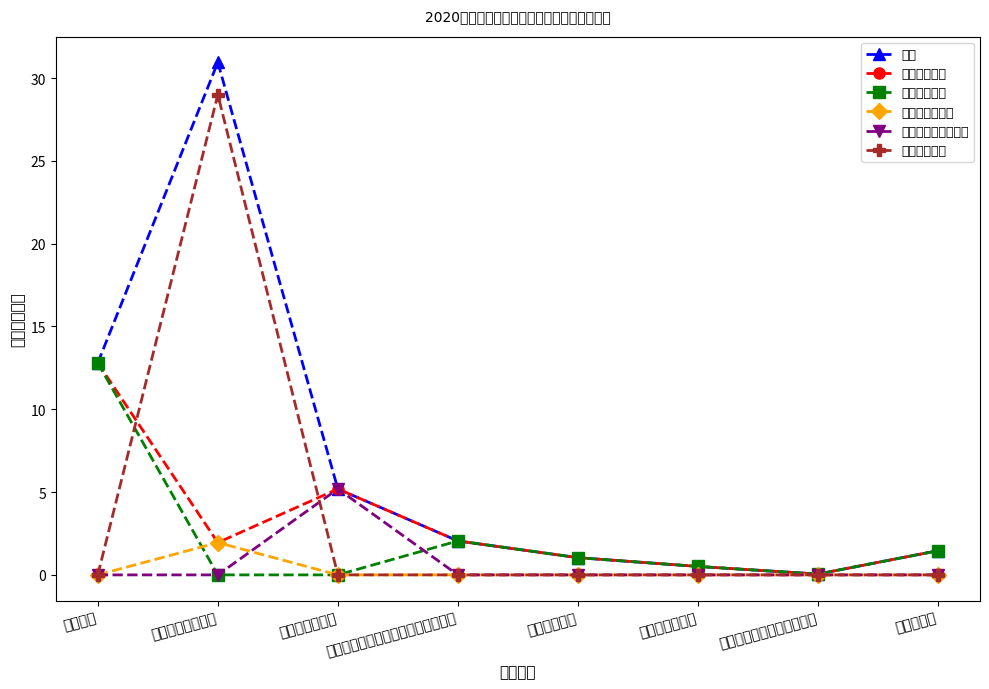

What is the difference between the highest and lowest values at 事业单位离退休?

5.2